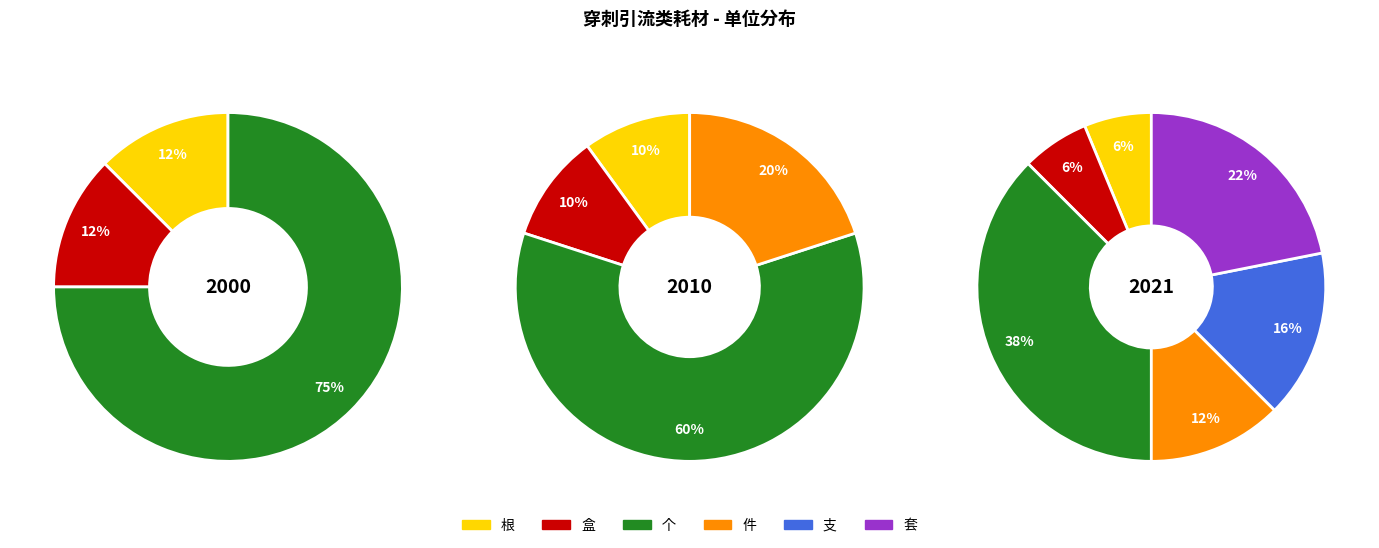

What percentage is NOT represented by 件?

87.5%